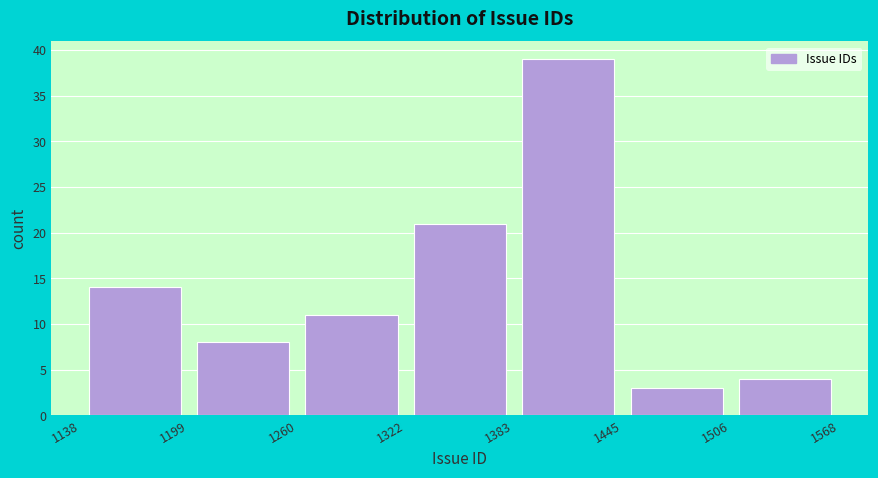

Reading left to right, list every bar in this chart as the range it spans on the x-axis followed by its height. The values are not printed on the chart, so give them approximately, as read against the axis.

1138 to 1199: 14
1199 to 1260: 8
1260 to 1322: 11
1322 to 1383: 21
1383 to 1445: 39
1445 to 1506: 3
1506 to 1568: 4